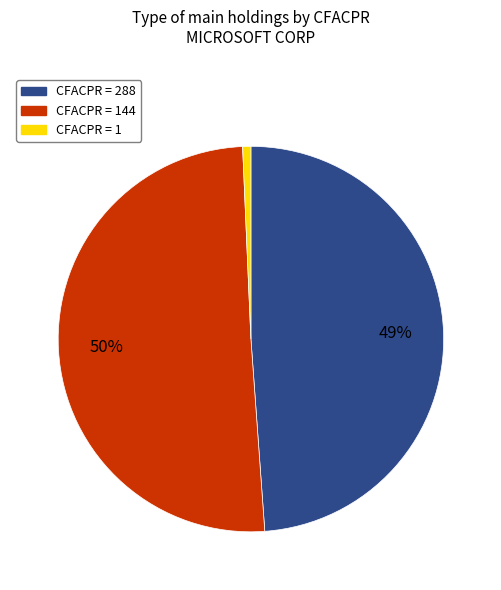

What is the majority slice?

CFACPR = 144